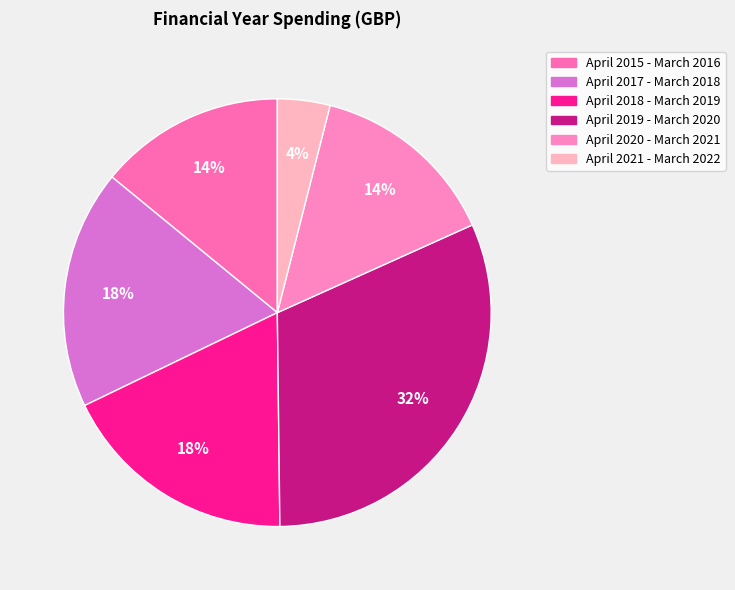

Between April 2019 - March 2020 and April 2015 - March 2016, which is larger?

April 2019 - March 2020